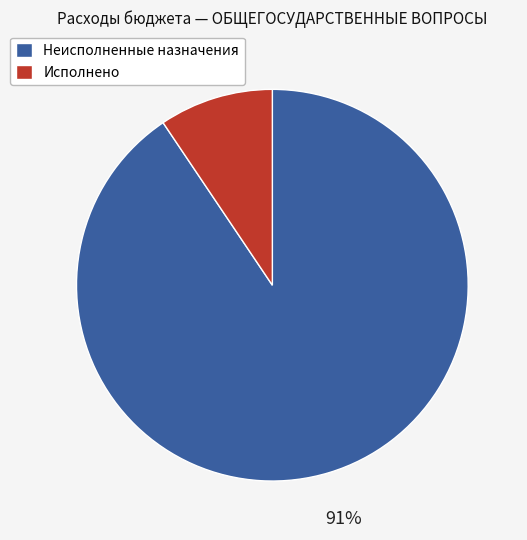

Count the number of slices in the pie.

2